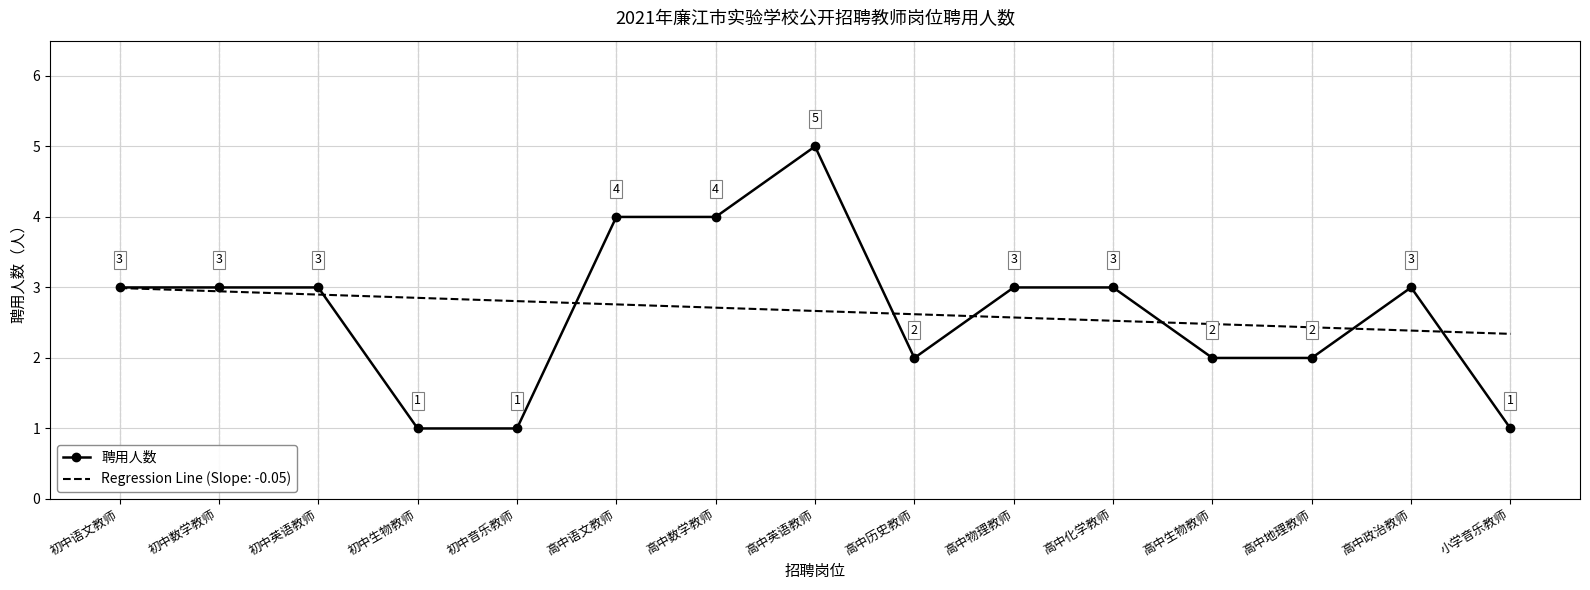

Which label corresponds to the largest value in the chart?

高中英语教师